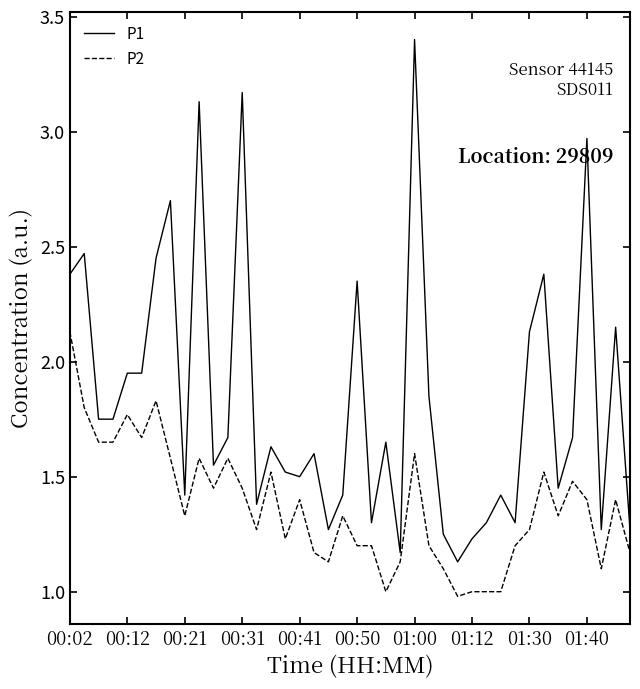

Which series has the largest total across all categories?

P1